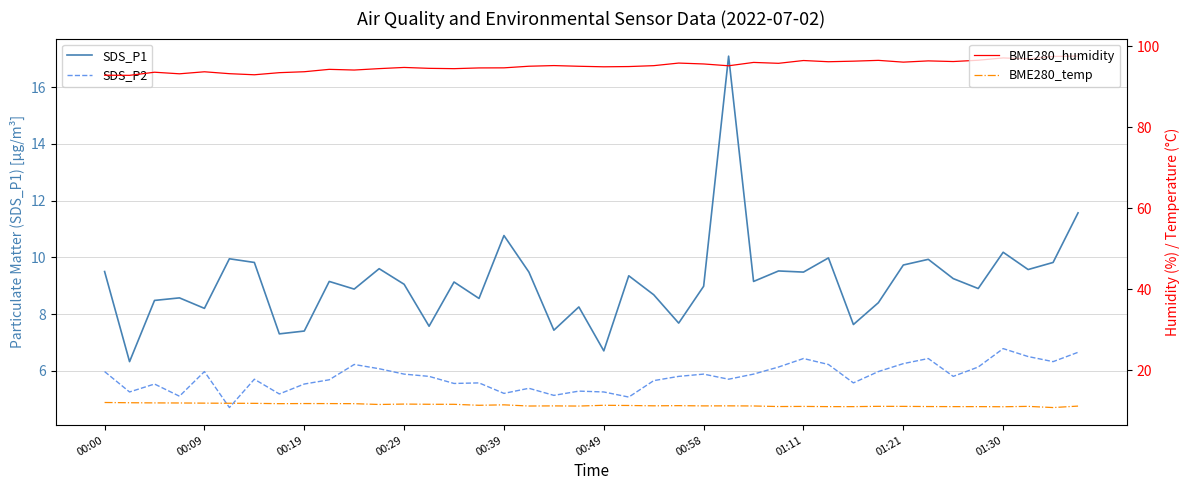

What is the greatest value displayed?

97.5